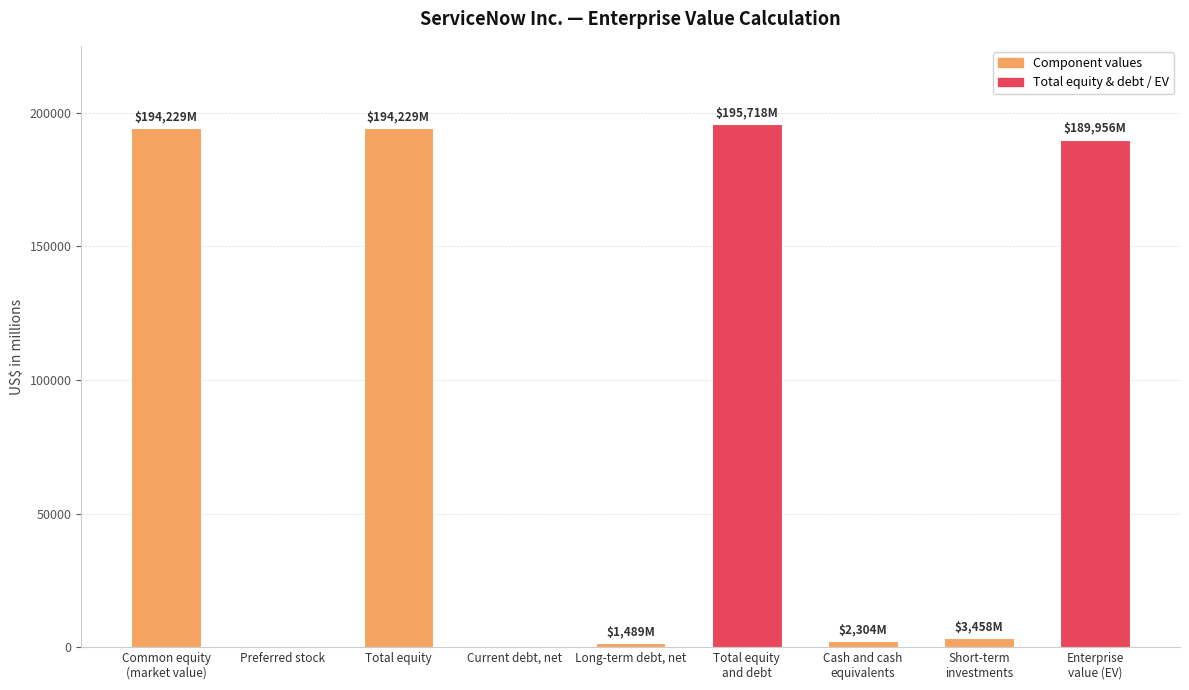

What is the change in value from Preferred stock to Total equity?

+194229